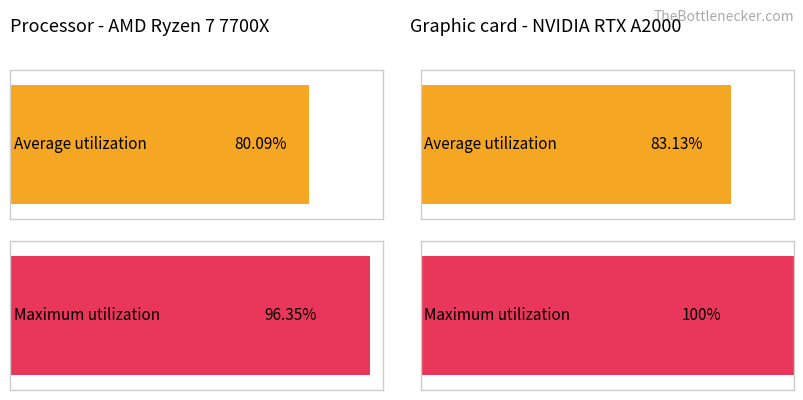

Are the bars grouped side by side (vs. stacked)?

Yes